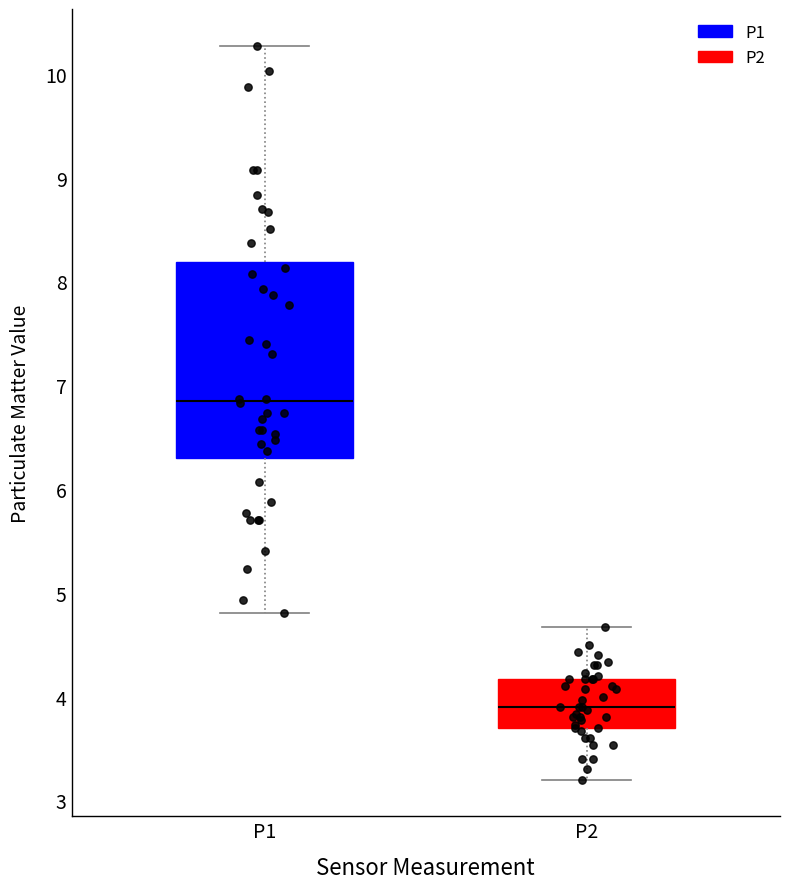

Reading left to right, read every box against the y-axis: the position of its median line, the range the box covers, and the ends of its whiskers. The values are not printed on the chart, so give them approximately, as read against the axis.

P1: median 6.9, box 6.3 to 8.2, whiskers 4.8 to 10.3
P2: median 3.9, box 3.7 to 4.2, whiskers 3.2 to 4.7